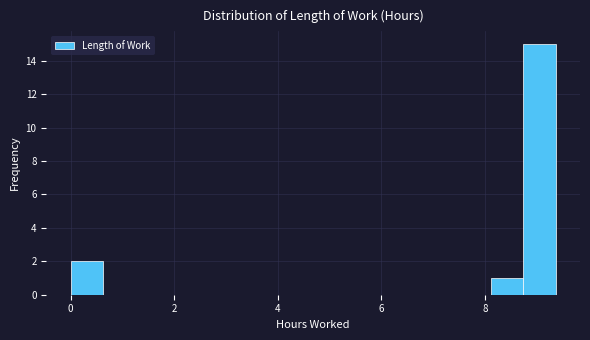

Around what value on the x-axis is the tallest bar? Give the approximate position of its centre, as read against the axis.

9.0